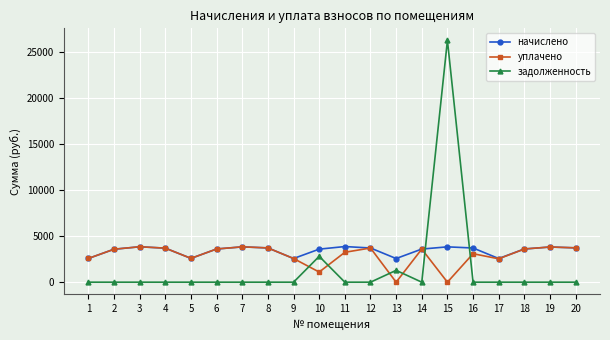

At which category does начислено reach its first local valley?

5